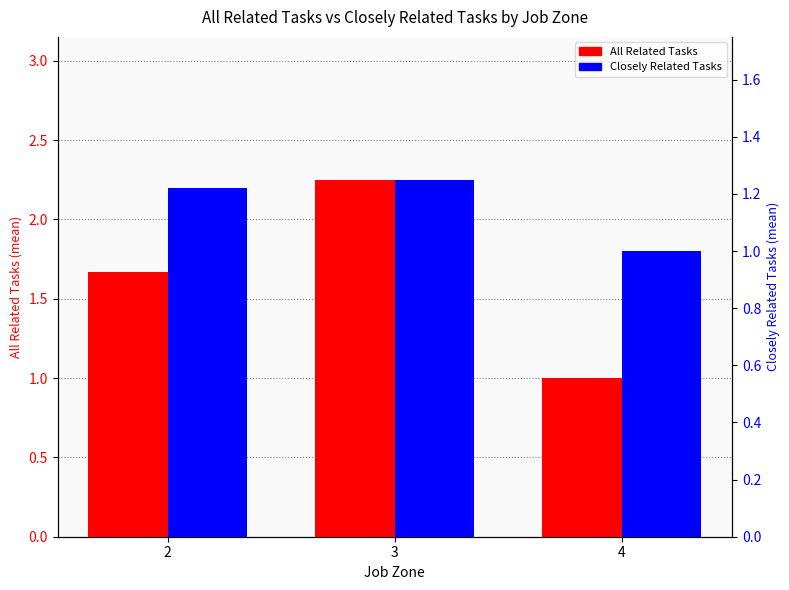

Rank the series by their average value, from highest to lowest.

All Related Tasks, Closely Related Tasks